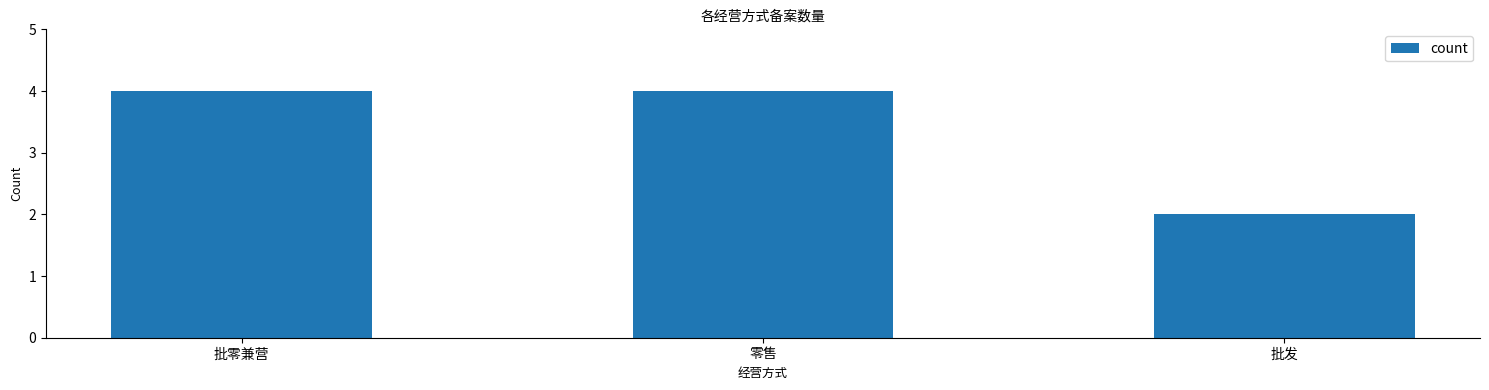

Between 批发 and 批零兼营, which is larger?

批零兼营